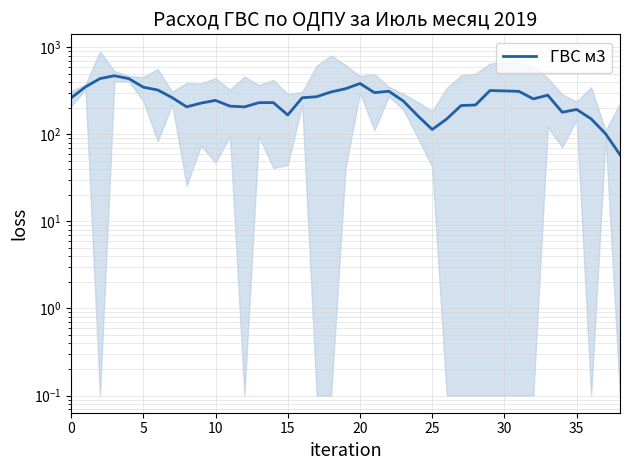

Reading left to right, list all the values displayed in this chart.

262.5	351.6	437.7	472.0	437.3	348.8	324.0	264.6	207.4	228.9	246.0	211.3	207.0	231.4	231.8	167.4	263.6	271.1	307.7	334.7	384.4	301.9	313.2	241.9	163.8	113.9	150.3	214.8	217.8	319.3	316.1	312.5	255.9	282.2	179.9	193.3	151.1	101.8	58.4